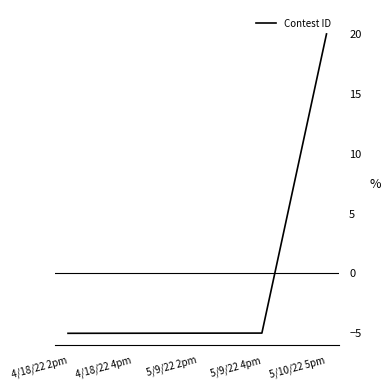

Is it true that the value at 5/9/22 4pm is -8.2?

False